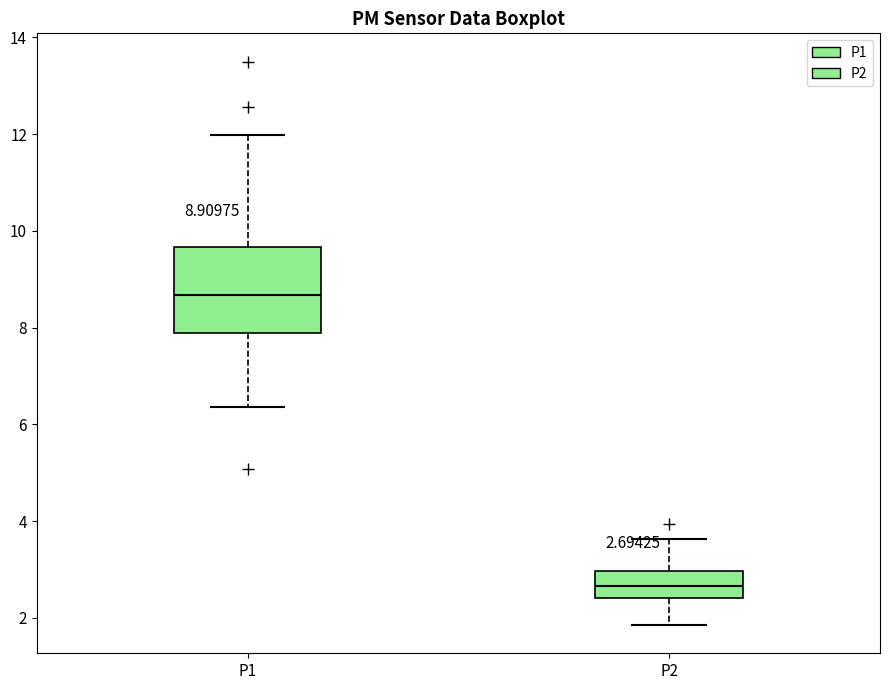

Comparing the boxes themselves (not the whiskers), which one is the tallest?

P1